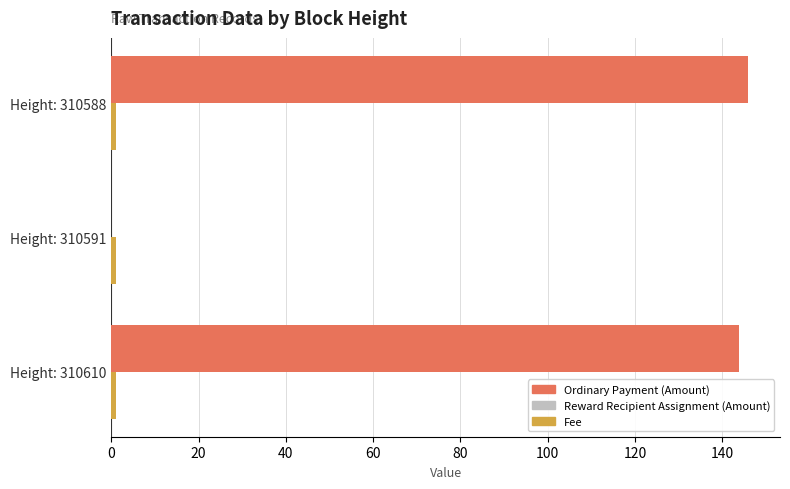

What is the maximum value shown in the chart?

146.0